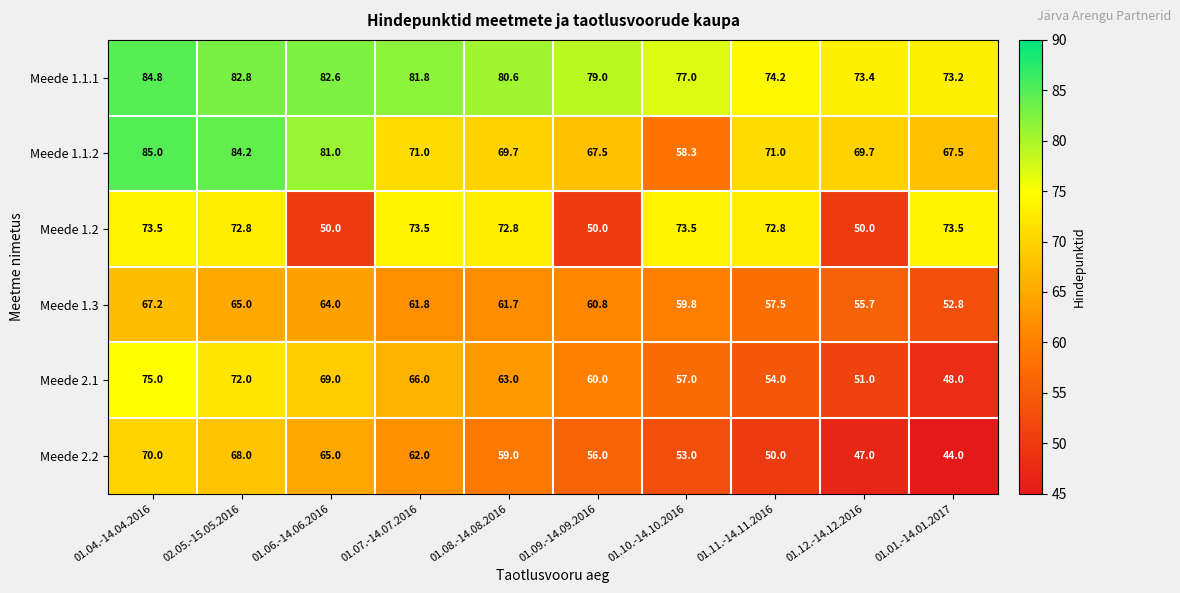

Rank the series at 01.10.-14.10.2016 from highest to lowest value.

Meede 1.1.1, Meede 1.2, Meede 1.3, Meede 1.1.2, Meede 2.1, Meede 2.2